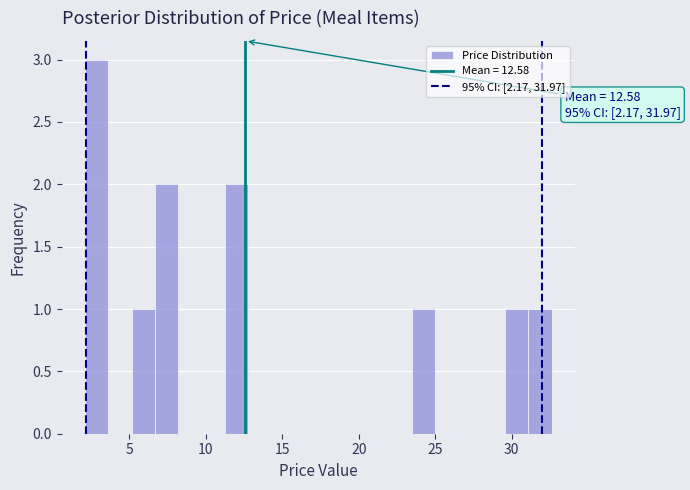

Around what value on the x-axis is the tallest bar? Give the approximate position of its centre, as read against the axis.

3.0